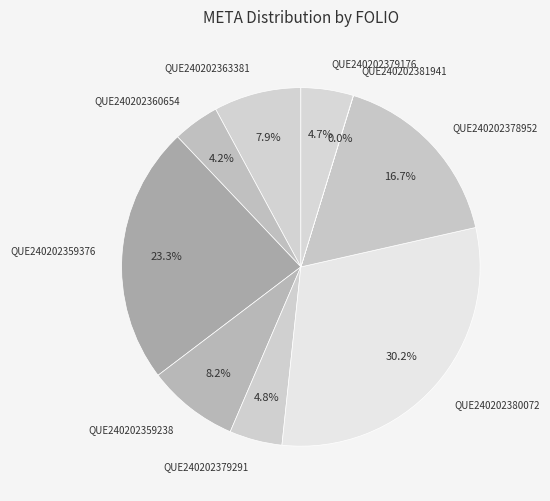

How much of the chart is everything except QUE240202363381?

92.1%